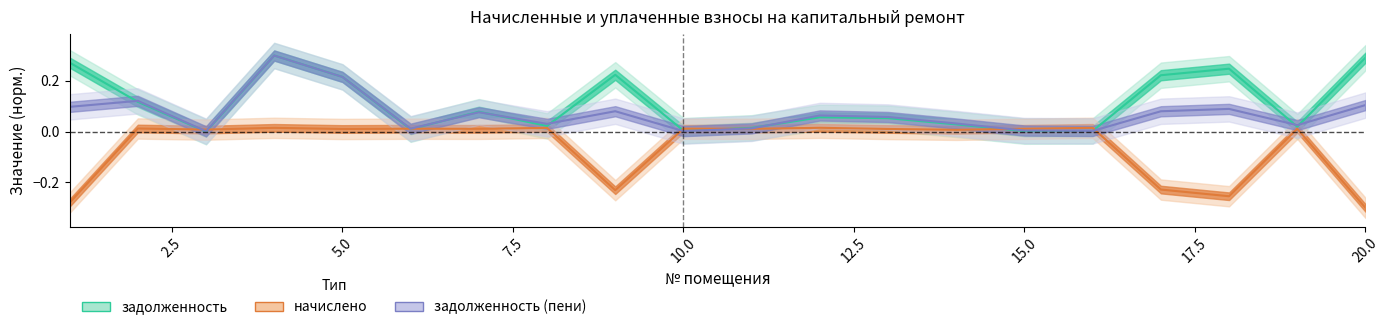

What is the maximum value shown in the chart?

0.3